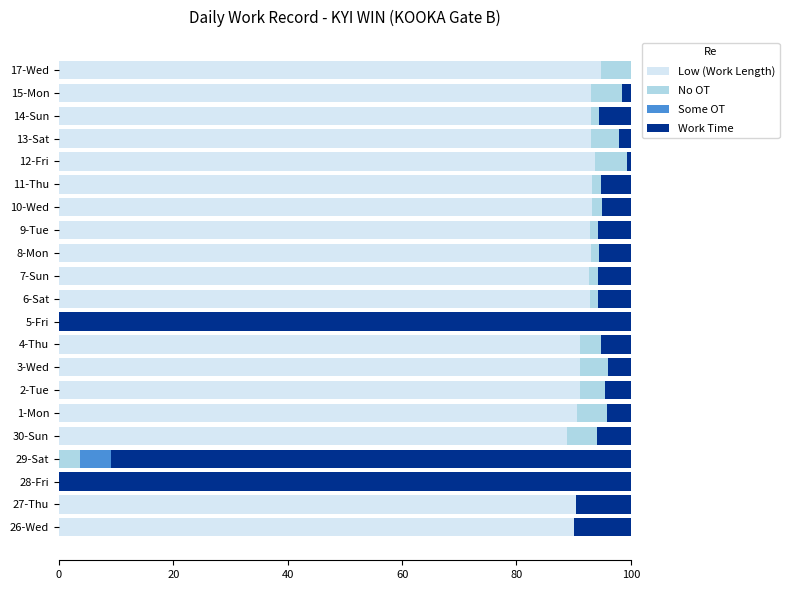

What are all the series names shown in the legend?

Low (Work Length), No OT, Some OT, Work Time